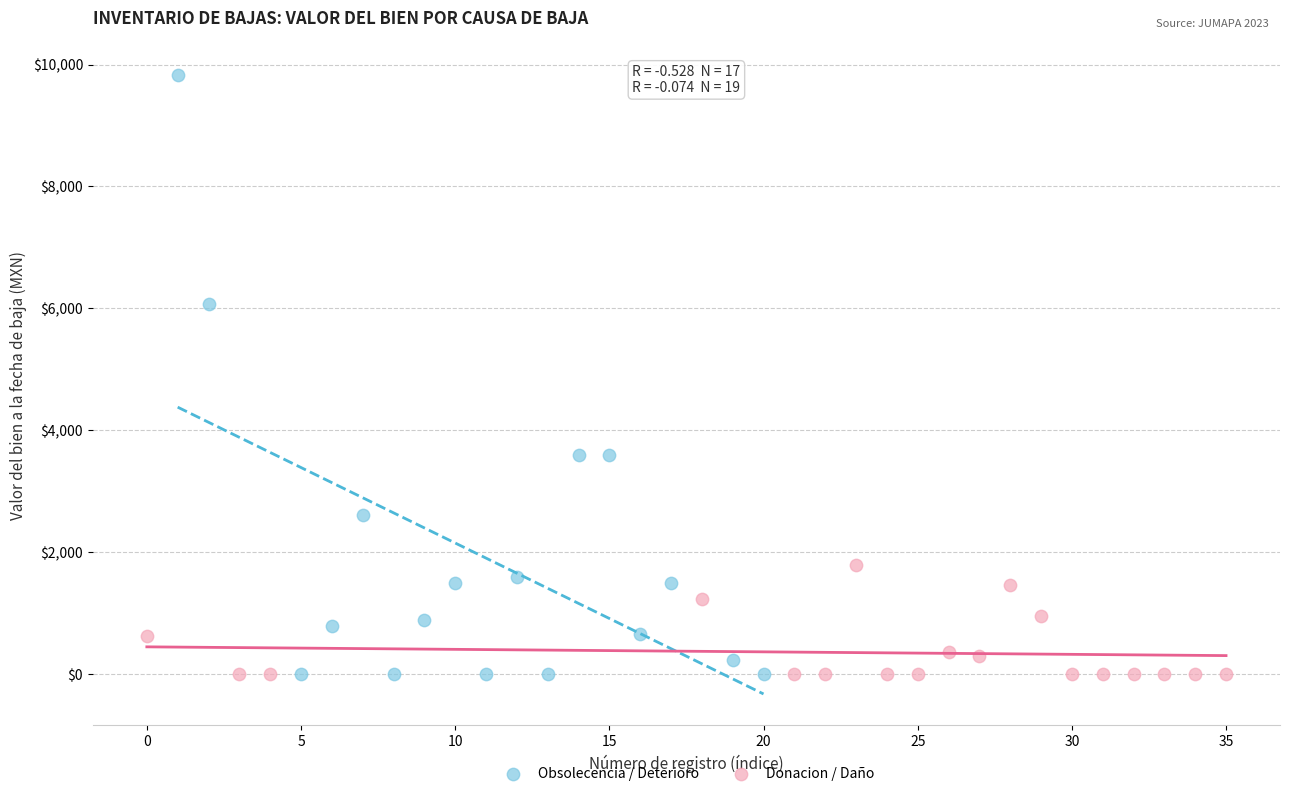

Which series contains the highest Y value?

Obsolecencia / Deterioro